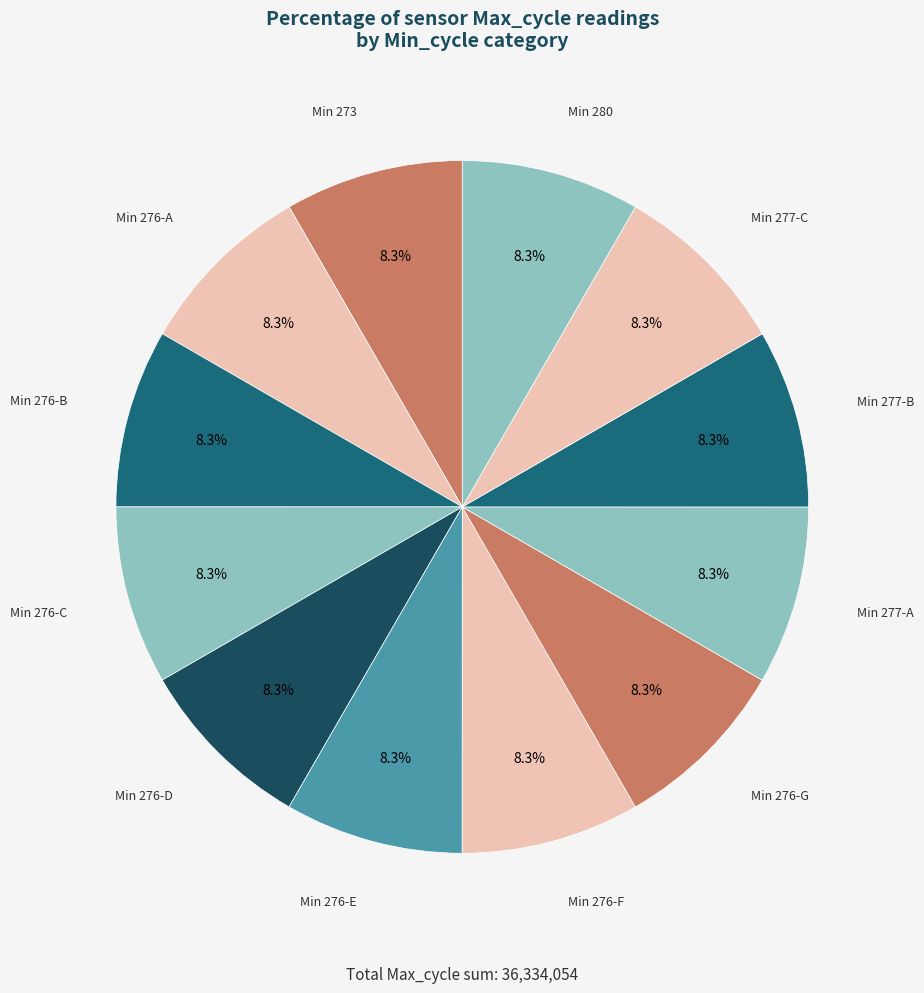

Count the number of slices in the pie.

12